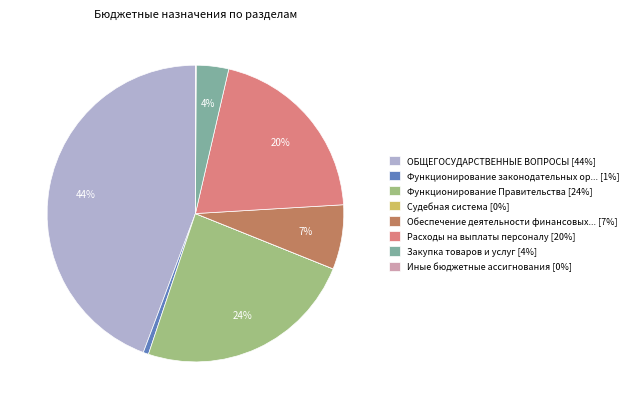

Which category has the biggest portion of the pie?

ОБЩЕГОСУДАРСТВЕННЫЕ ВОПРОСЫ [44%]